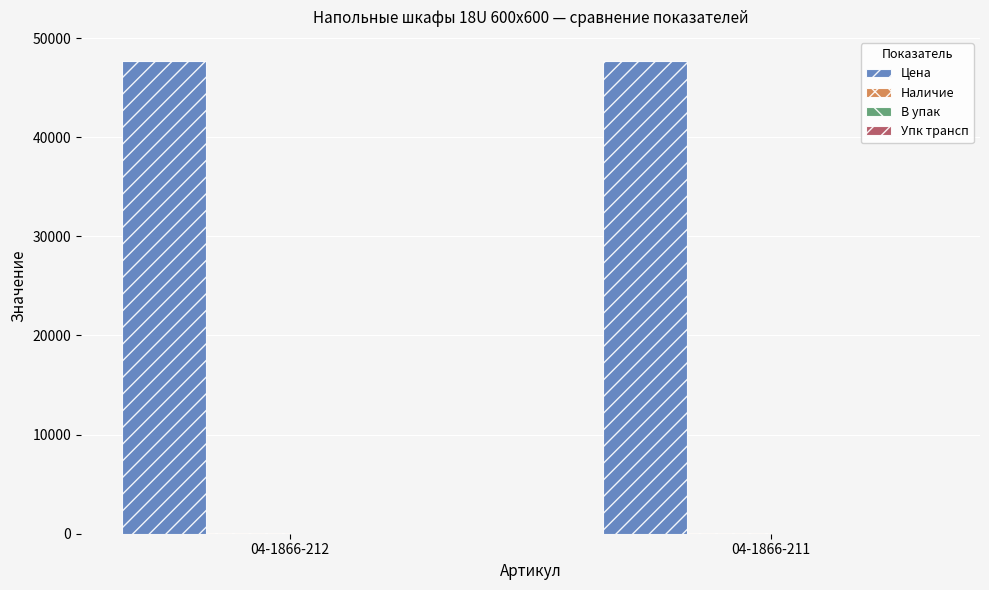

Which series has the largest total across all categories?

Цена